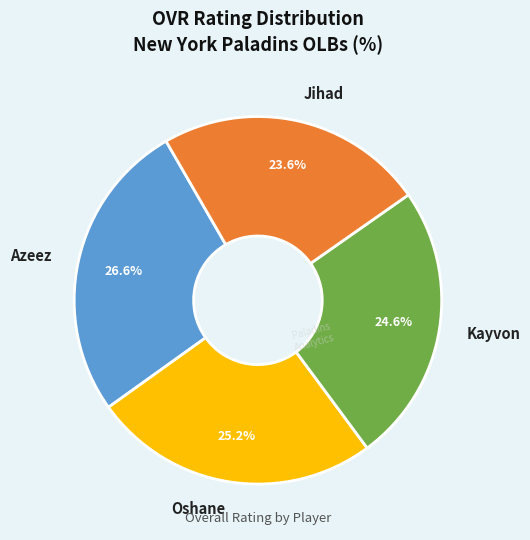

What is the smallest slice in the pie chart?

Jihad